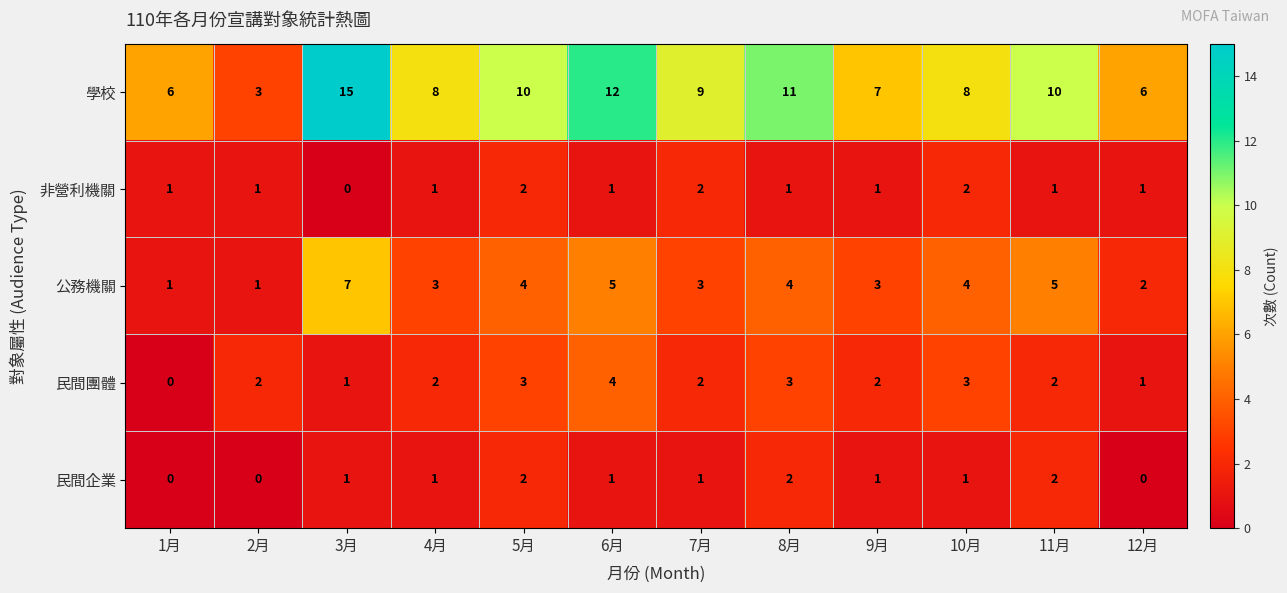

How many 公務機關 values are between 3 and 5?

8